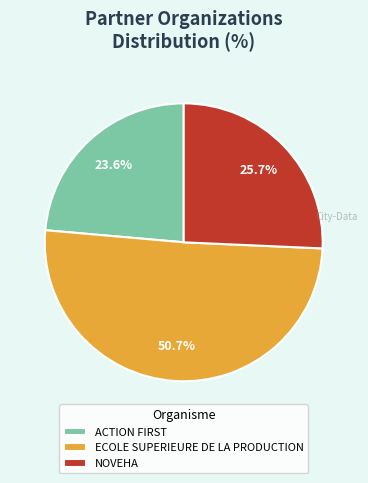

What is the largest slice in the pie chart?

ECOLE SUPERIEURE DE LA PRODUCTION